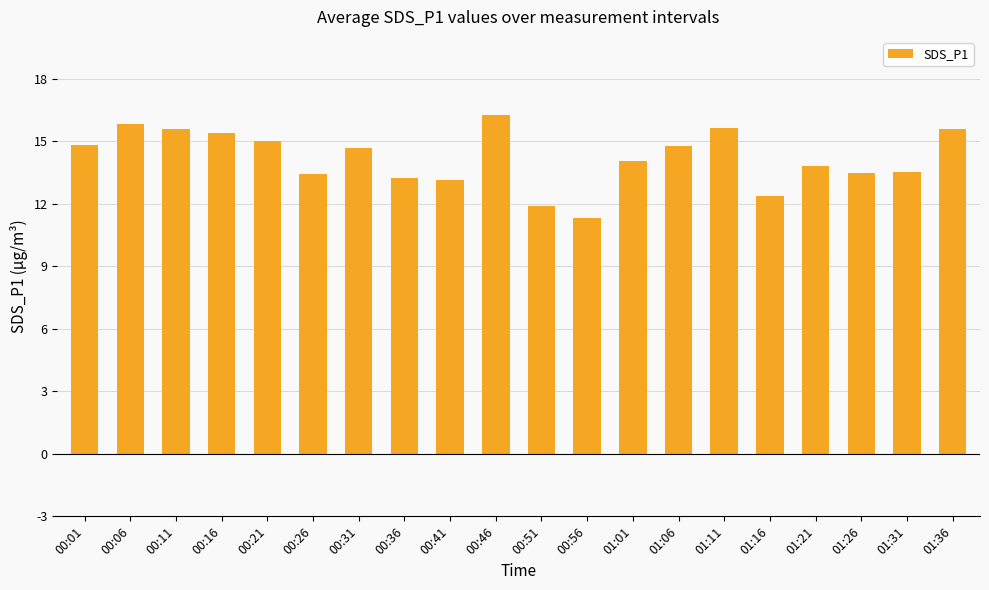

What is the greatest value displayed?

16.3